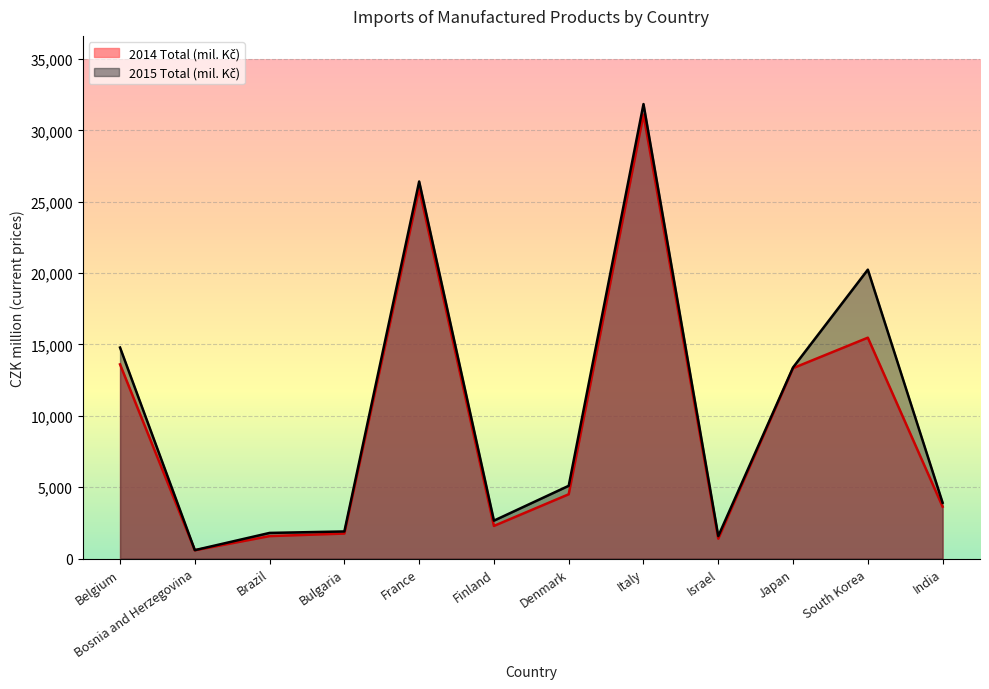

What is the lowest value of the 2014 Total (mil. Kč) series?

580